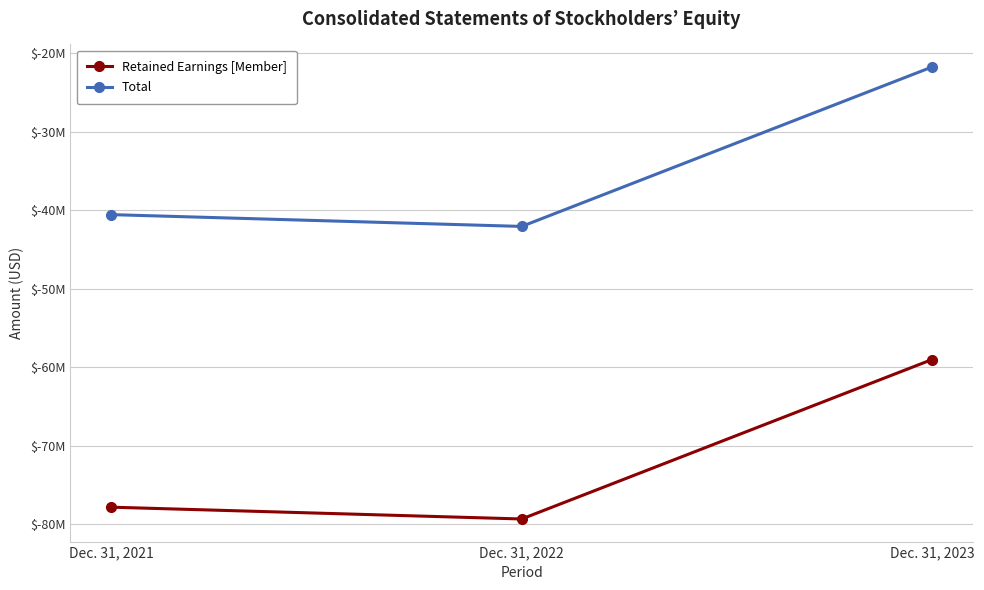

Which has a higher value, Dec. 31, 2022 or Dec. 31, 2023?

Dec. 31, 2023